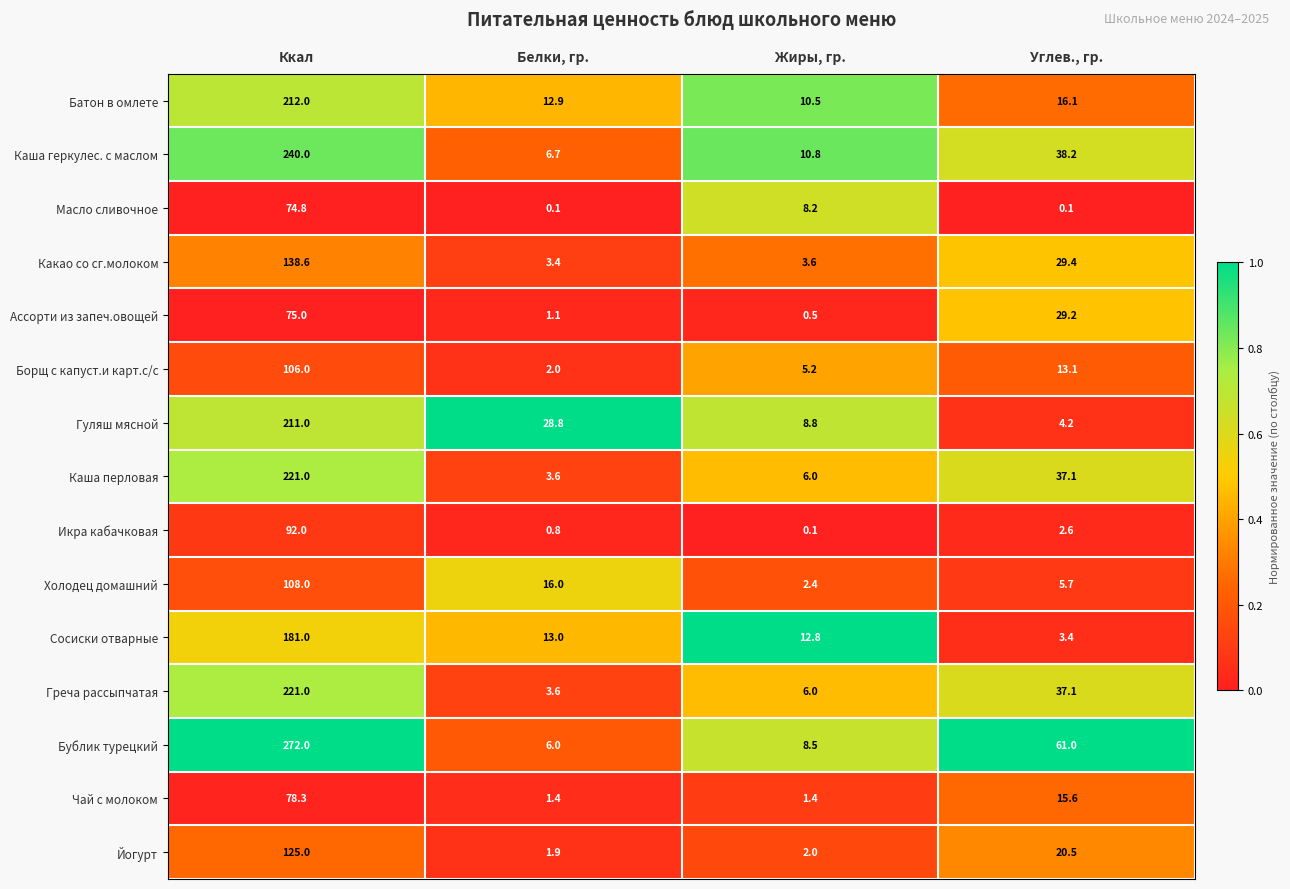

List the labels in order of Гуляш мясной value, smallest first.

Углев., гр., Жиры, гр., Белки, гр., Ккал